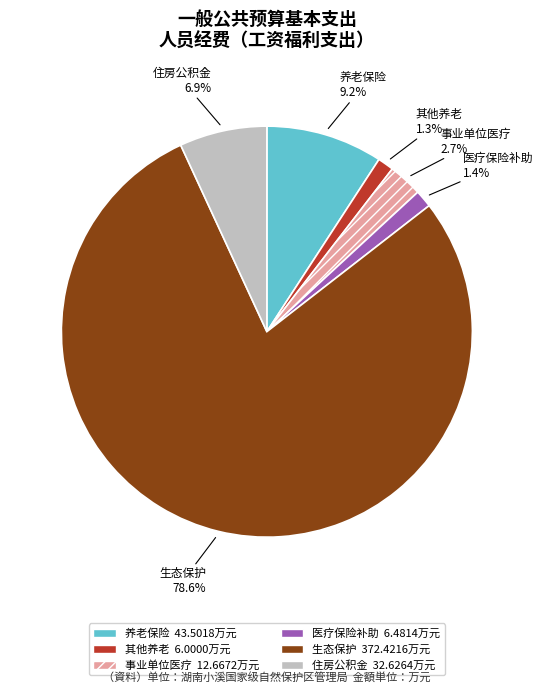

How many segments does this pie chart have?

6